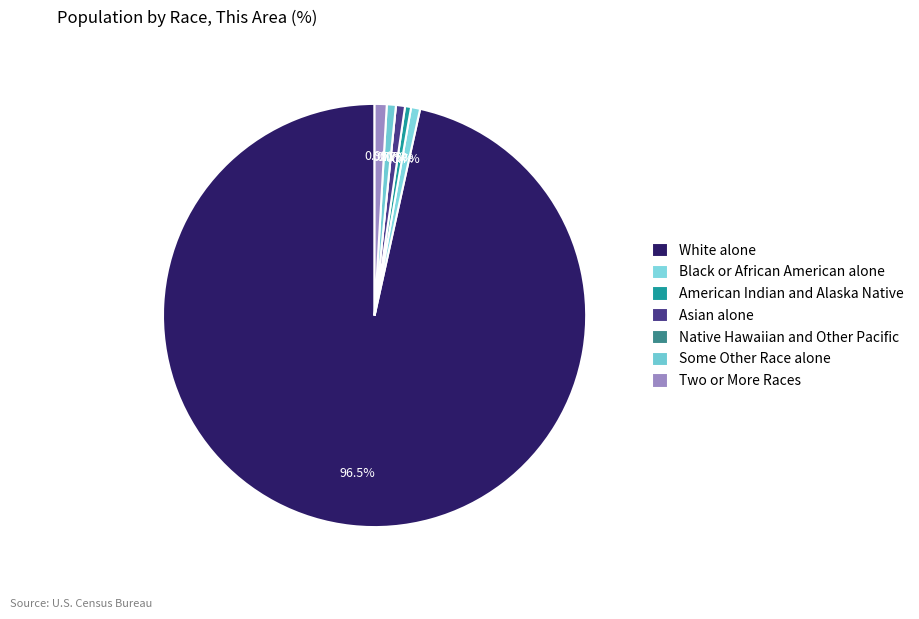

What is the smallest slice in the pie chart?

Native Hawaiian and Other Pacific